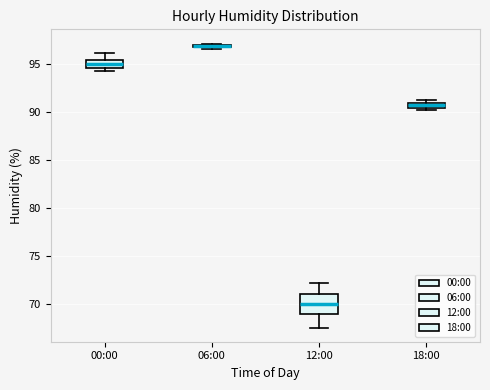

Comparing the boxes themselves (not the whiskers), which one is the tallest?

12:00